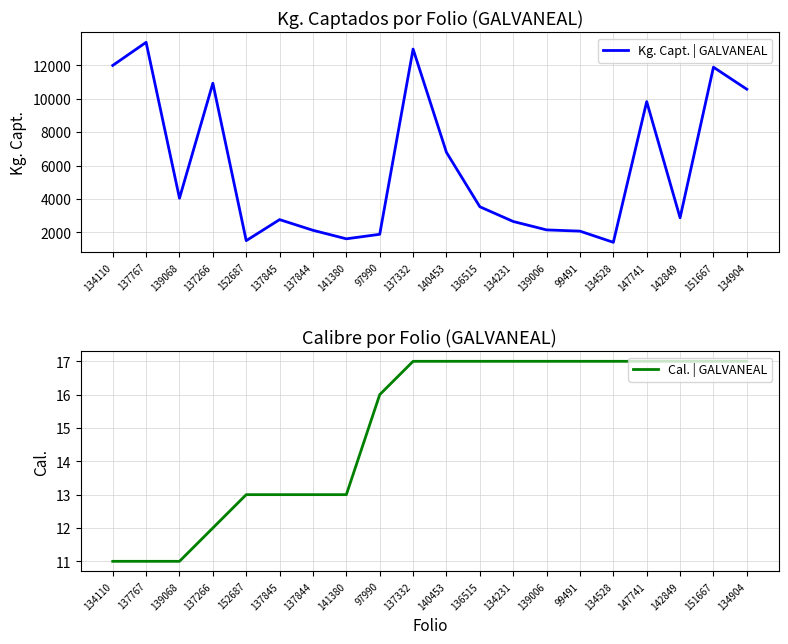

What is the lowest value of the Kg. Capt. | GALVANEAL series?

1400